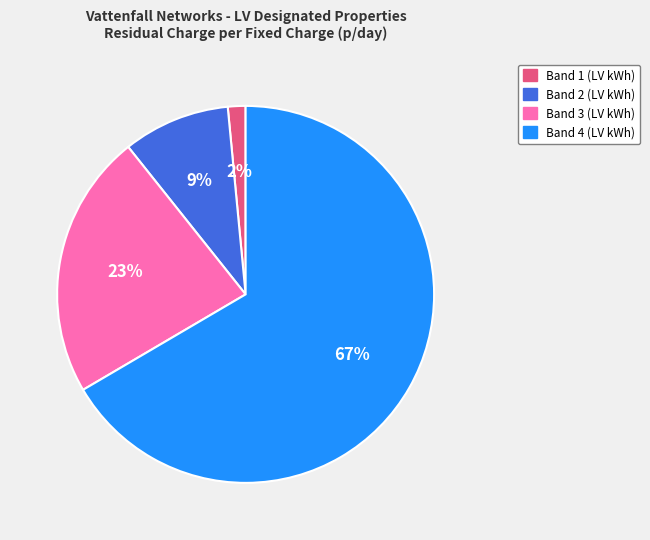

Which has a higher value, Band 1 (LV kWh) or Band 3 (LV kWh)?

Band 3 (LV kWh)